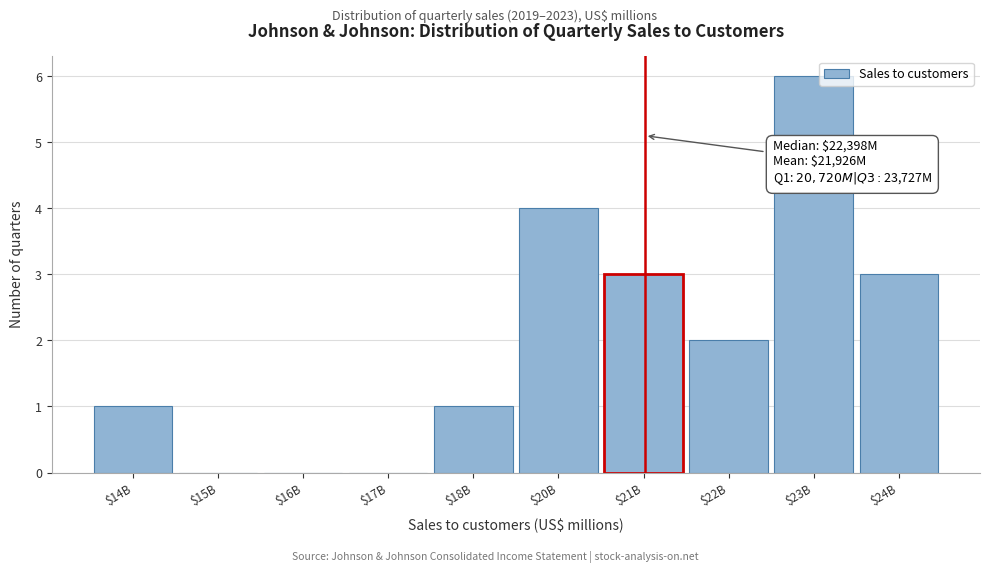

True or false: the data shows 0 at $15B.

True